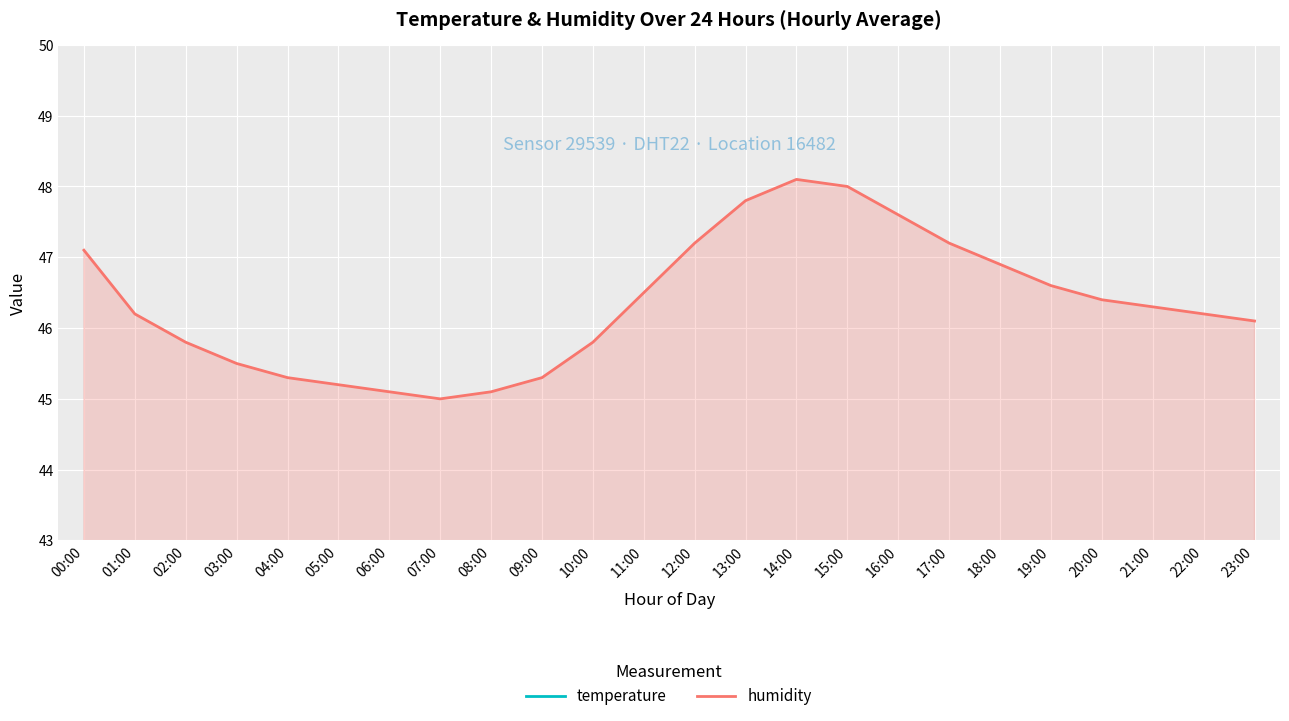

In humidity, how many points are lower than both neighbors (excluding endpoints)?

1